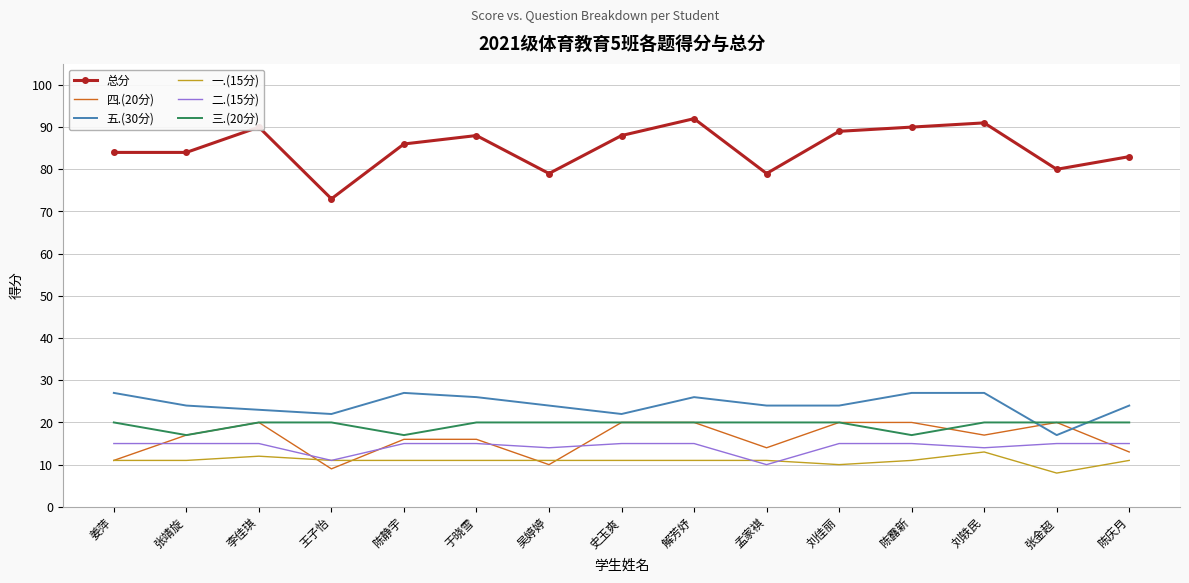

How many 一.(15分) values are between 11 and 12?

12